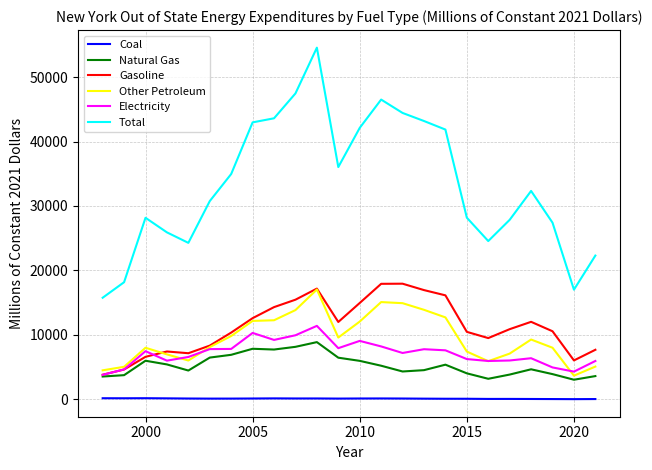

What is the highest value of the Gasoline series?

17934.7